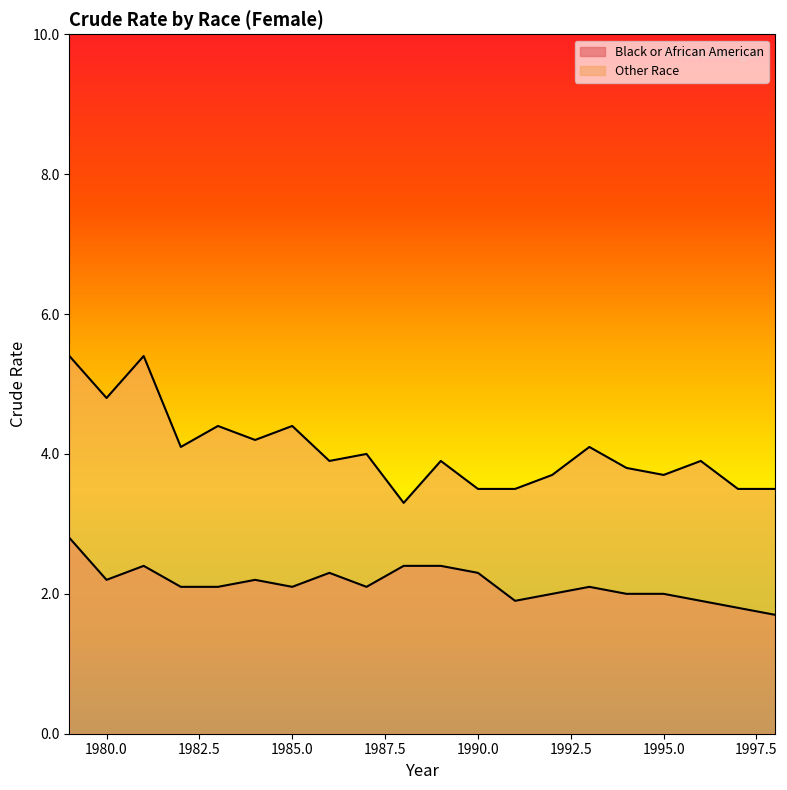

What is the total value across all series at 1981?

7.8